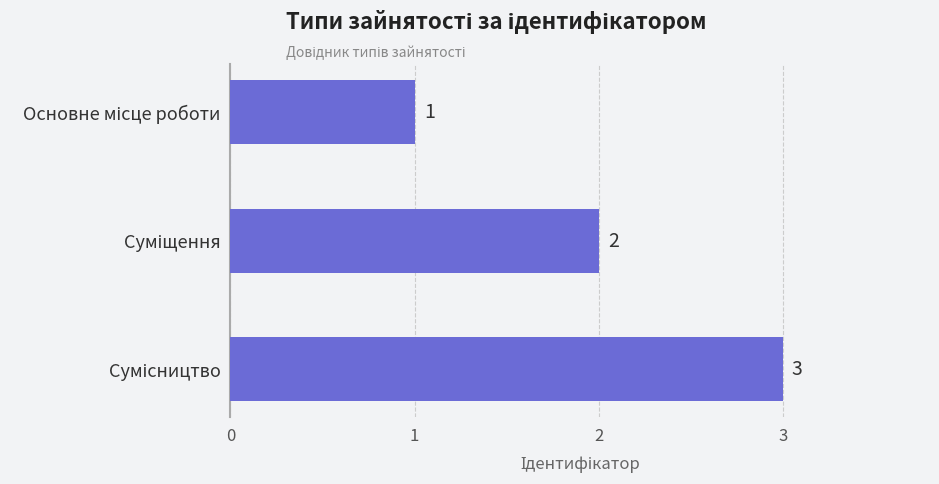

How many bars are there in total?

3